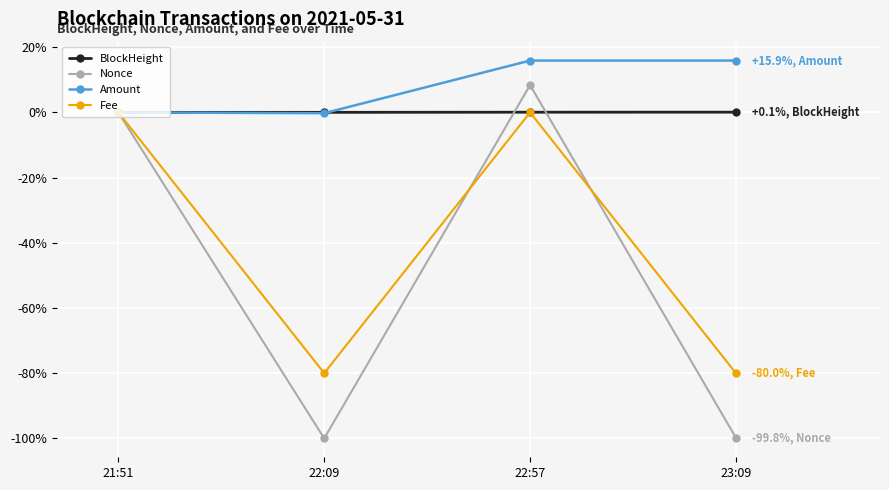

At 23:09, list the series in order from smallest to largest.

Nonce, Fee, BlockHeight, Amount